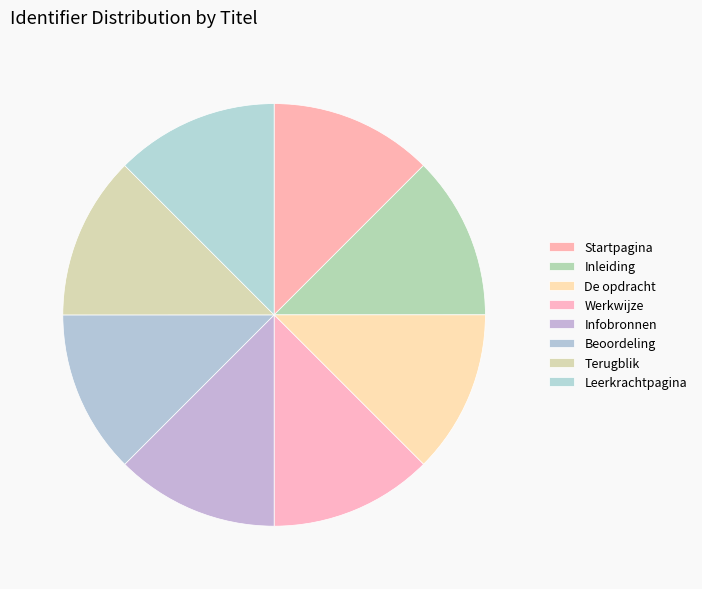

What is the smallest slice in the pie chart?

Startpagina